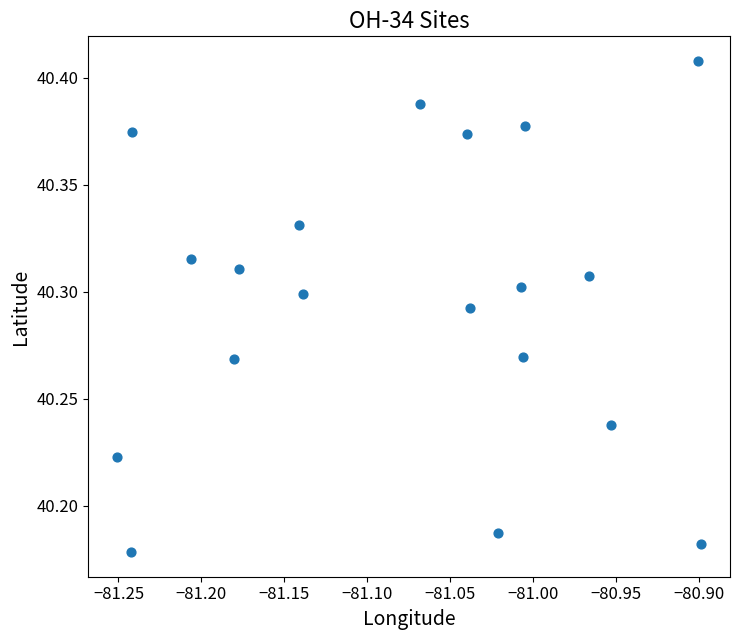

What is the range of X values (max minus min)?

0.4